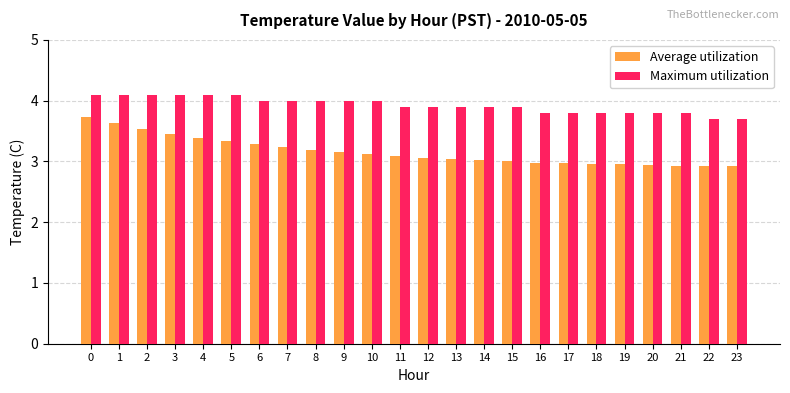

What is the sum of the Average utilization values at 15 and 22?

5.9